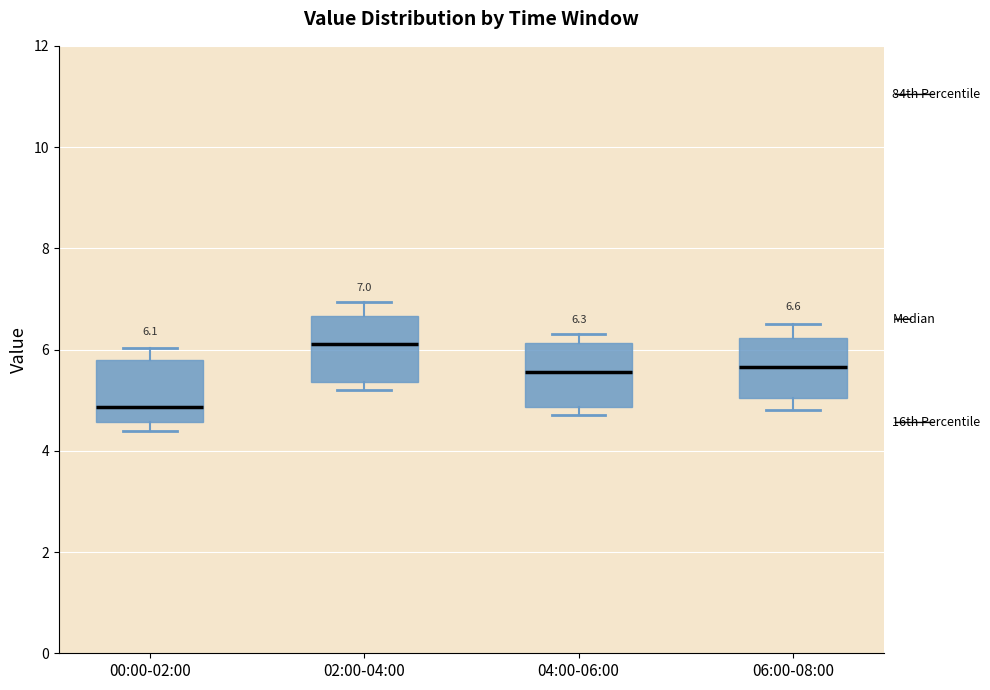

Which box's median line is the lowest?

00:00-02:00